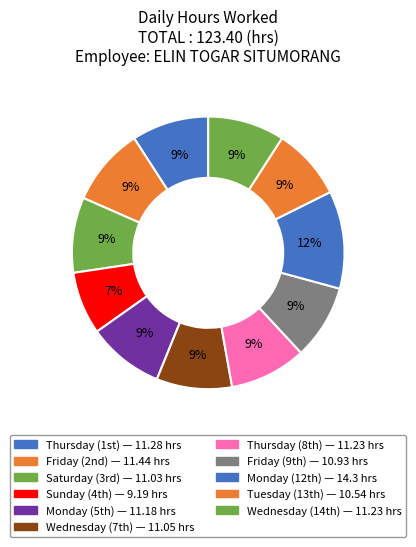

Count the number of slices in the pie.

11